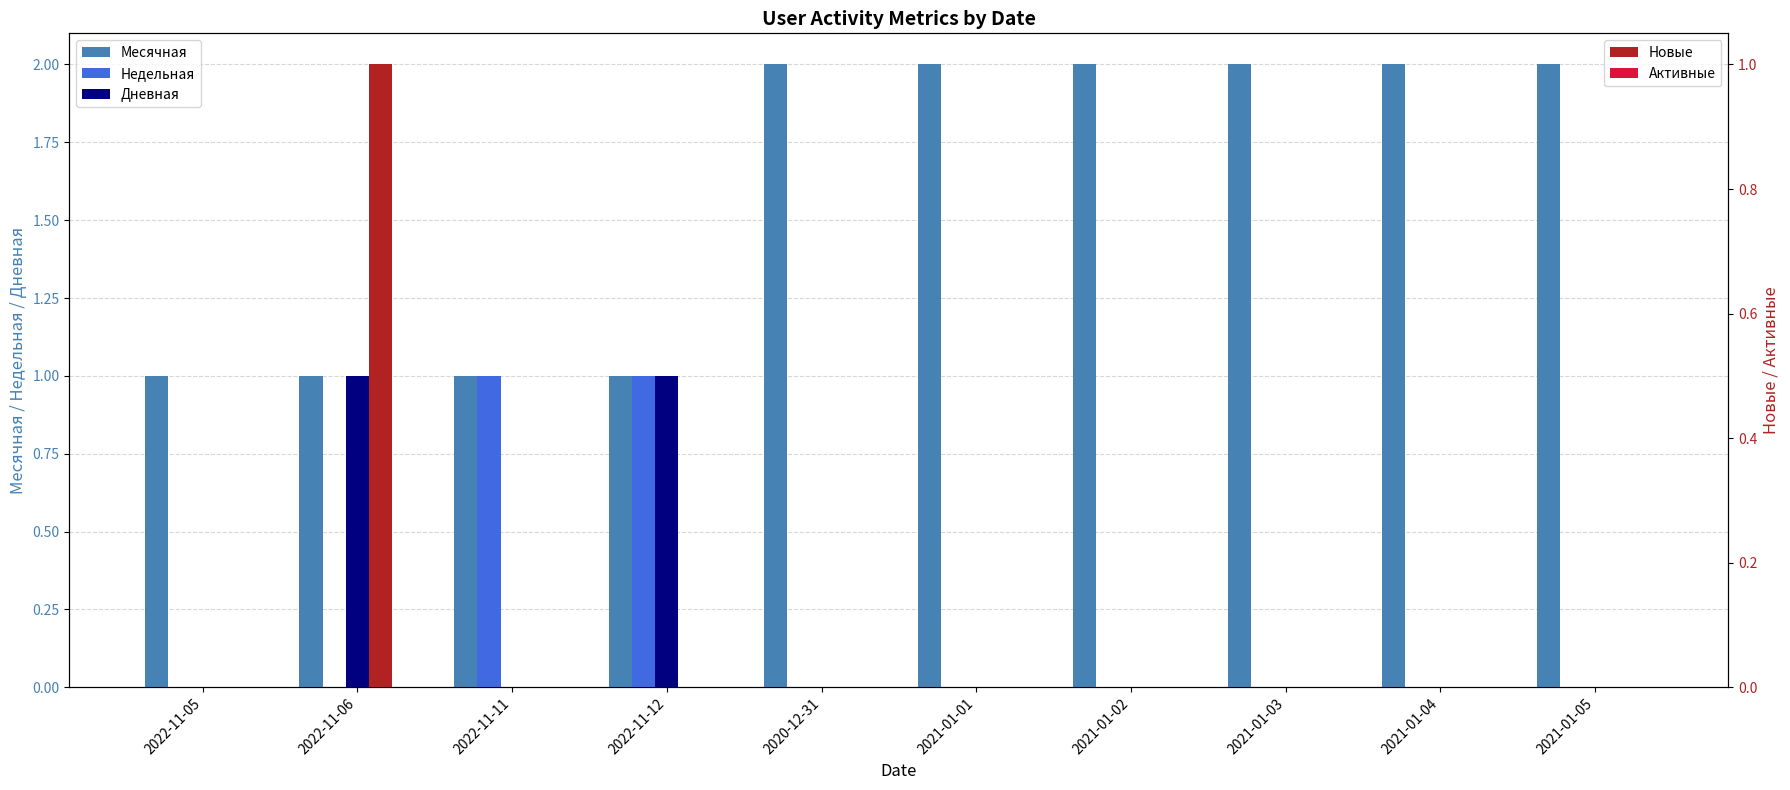

Which series has the largest range (max minus min)?

Месячная